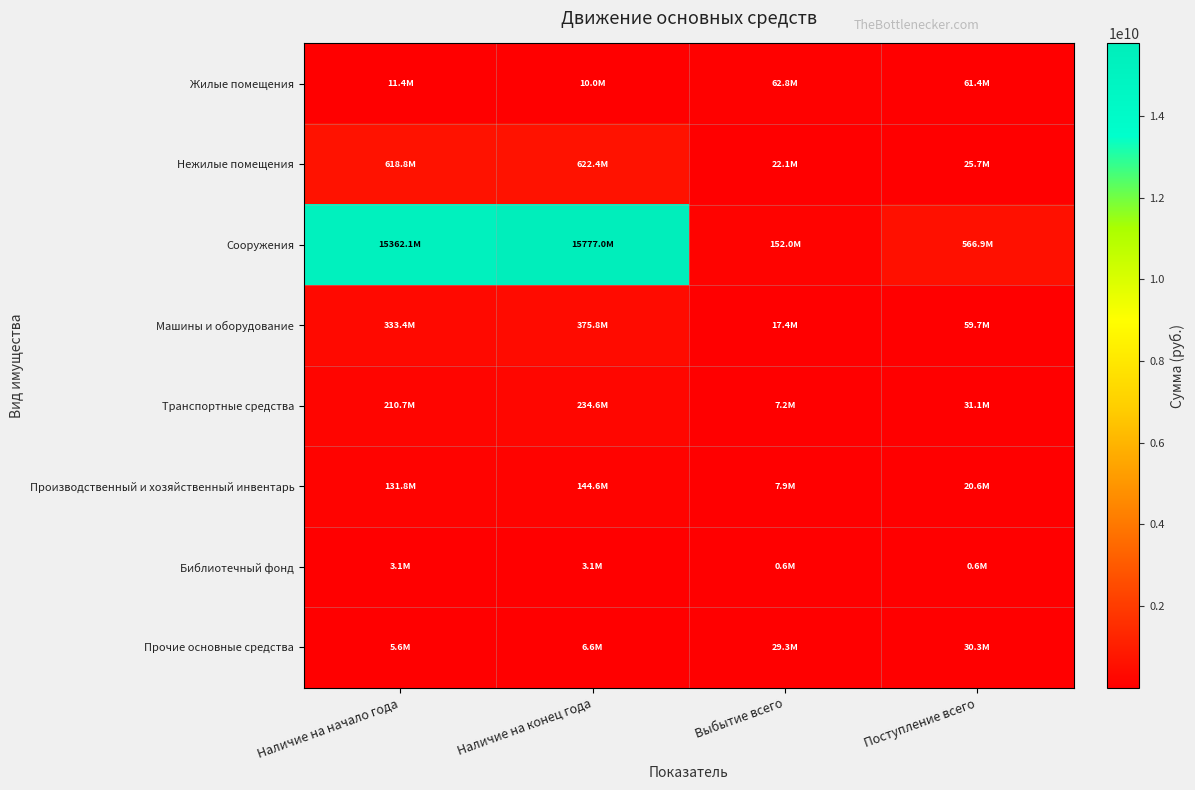

Which series has the widest spread of values?

Сооружения